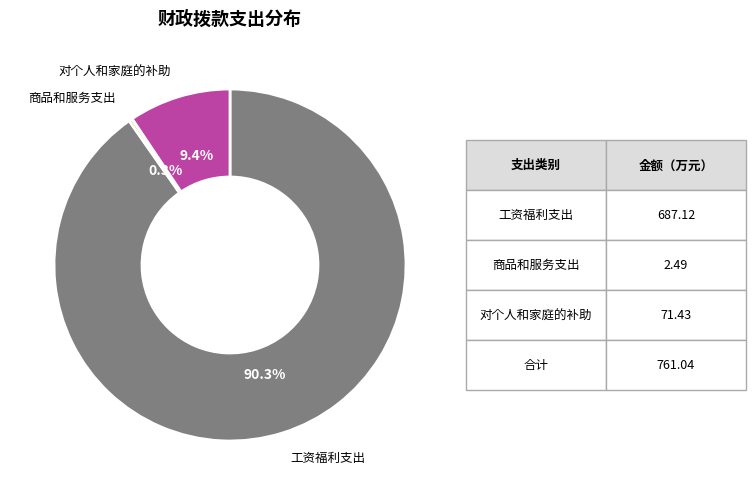

Is there a majority slice in this chart?

Yes